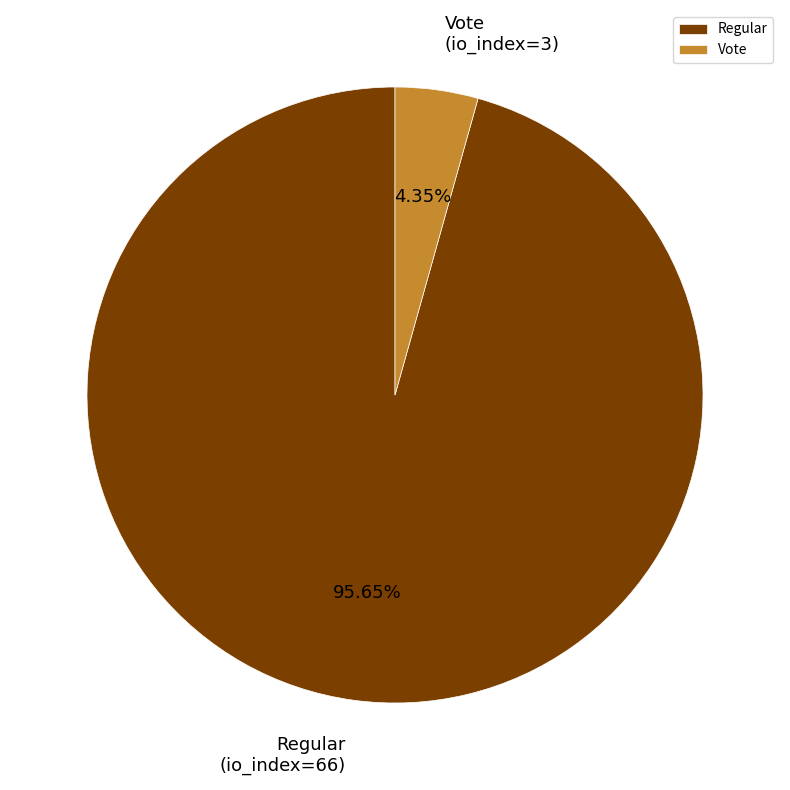

Count the number of slices in the pie.

2